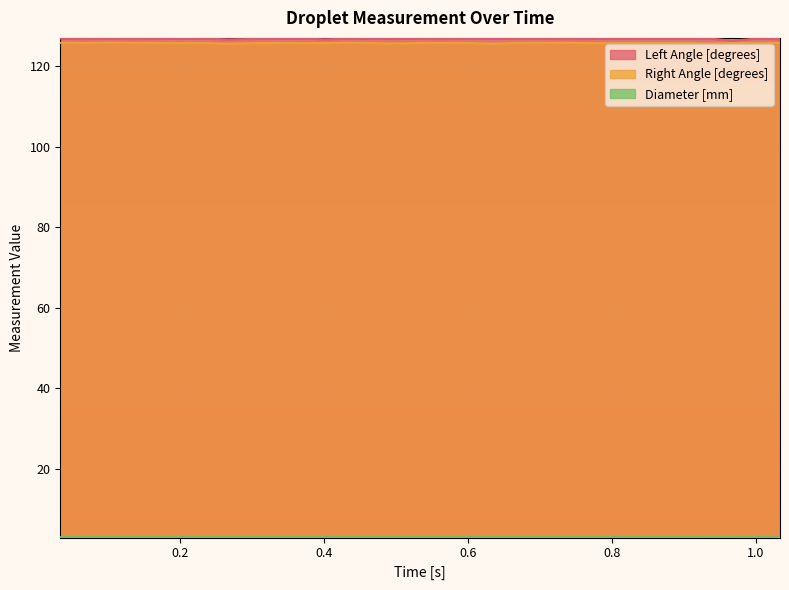

Reading left to right, what are all the values shown in this chart?

Left Angle [degrees]: 126.9	126.8	126.9	126.8	126.8	126.9	126.9	126.7	126.8	126.9	126.9	126.7	126.9	126.9	127.0	126.9	126.8	126.9	126.9	126.9	126.9	126.8	126.8	127.0	126.8	126.9	126.9	126.9	126.4	126.9	126.8
Right Angle [degrees]: 125.9	125.8	125.9	125.8	125.8	125.8	125.8	125.6	125.8	125.8	125.8	125.8	125.9	125.8	125.7	125.8	125.8	125.8	125.6	125.8	125.8	125.9	125.8	125.8	125.8	125.8	125.8	125.7	125.8	125.8	125.9
Diameter [mm]: 3.0	3.0	3.0	3.0	3.0	3.0	3.0	3.0	3.0	3.0	3.0	3.0	3.0	3.0	3.0	3.0	3.0	3.0	3.0	3.0	3.0	3.0	3.0	3.0	3.0	3.0	3.0	3.0	3.0	3.0	3.0